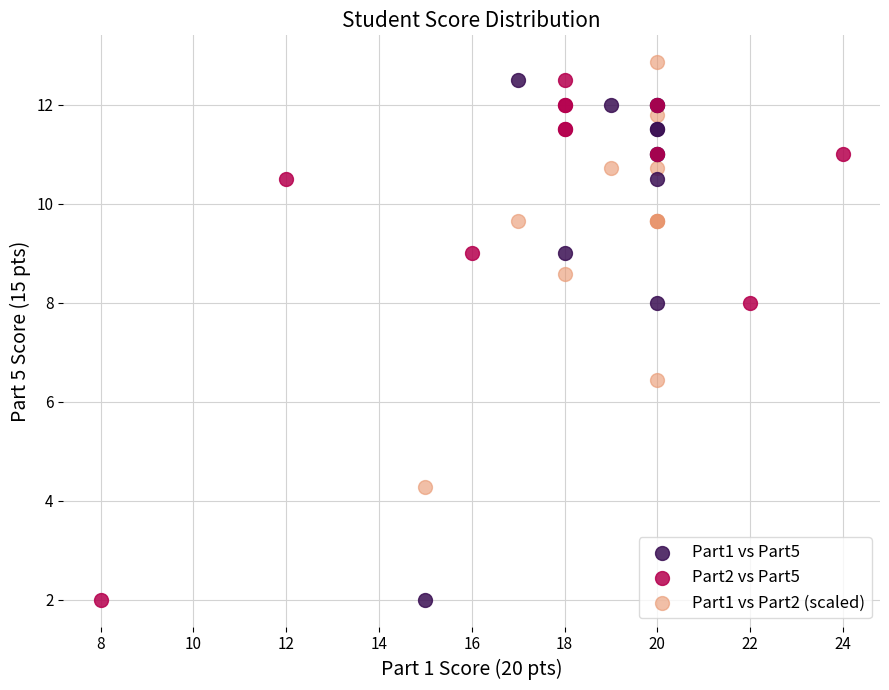

What are all the series names shown in the legend?

Part1 vs Part5, Part2 vs Part5, Part1 vs Part2 (scaled)